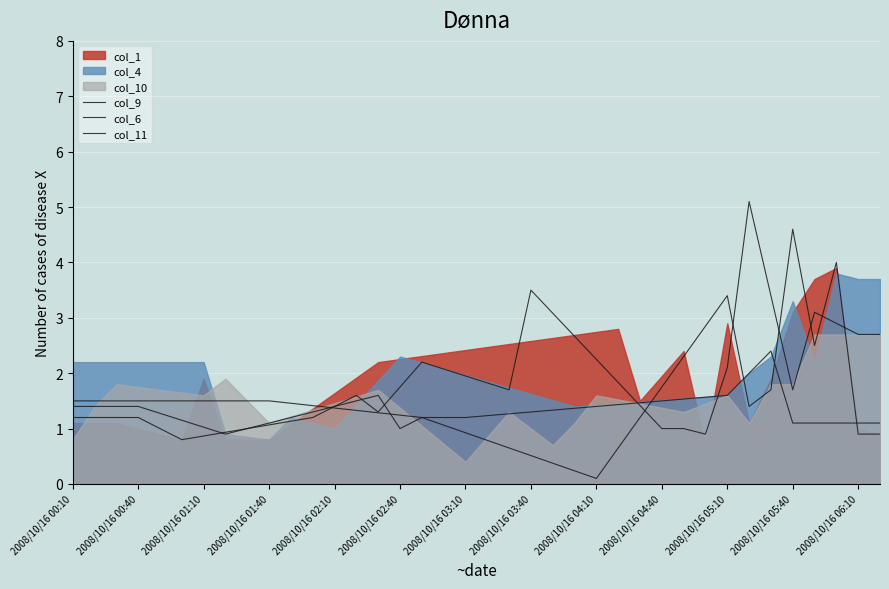

Which series has the widest spread of values?

col_9